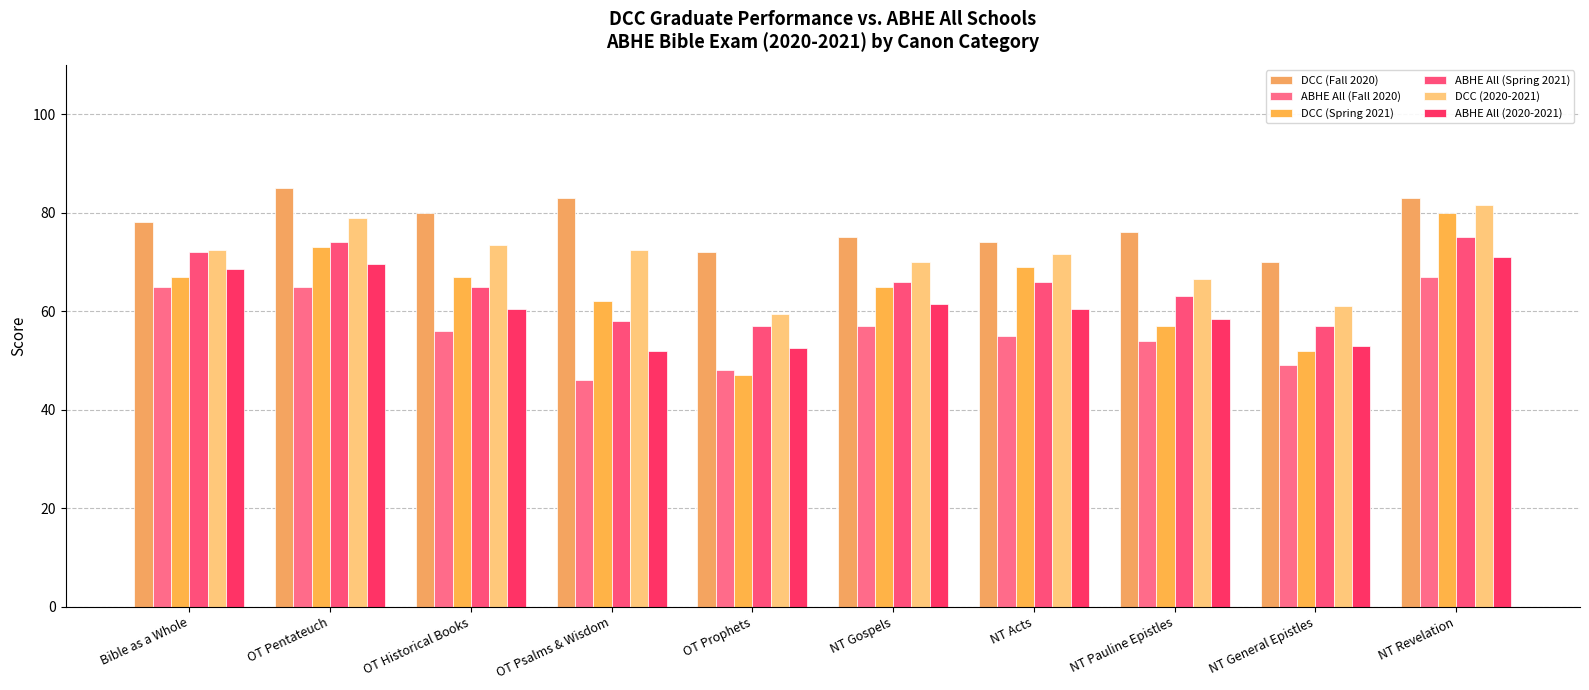

The value of ABHE All (Spring 2021) at NT Revelation is 128.5. True or false?

False